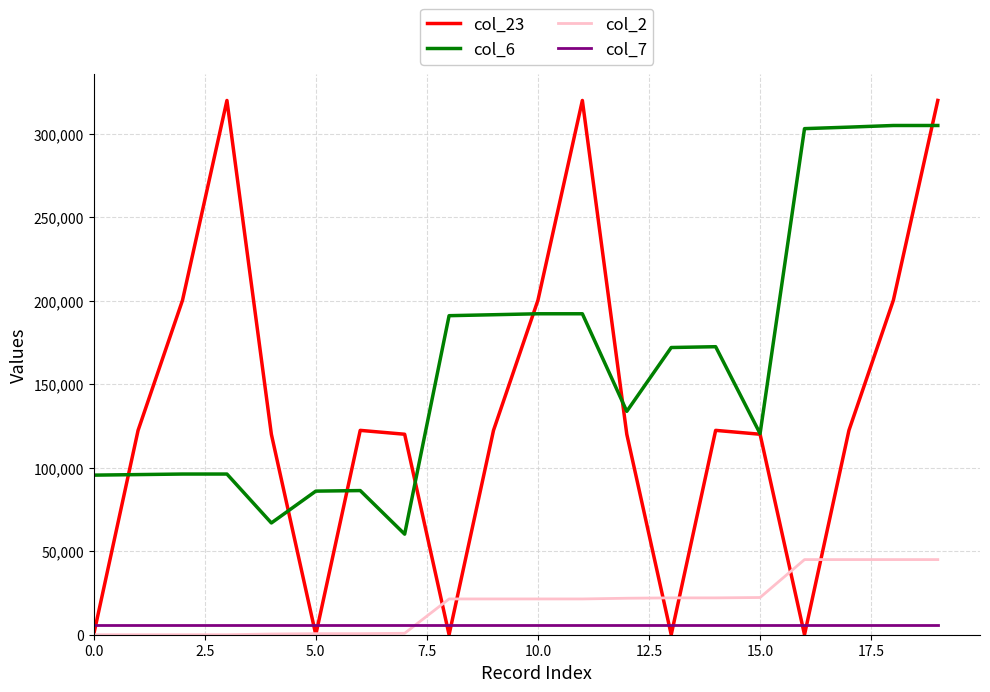

List the series in order of their peak value, highest first.

col_23, col_6, col_2, col_7